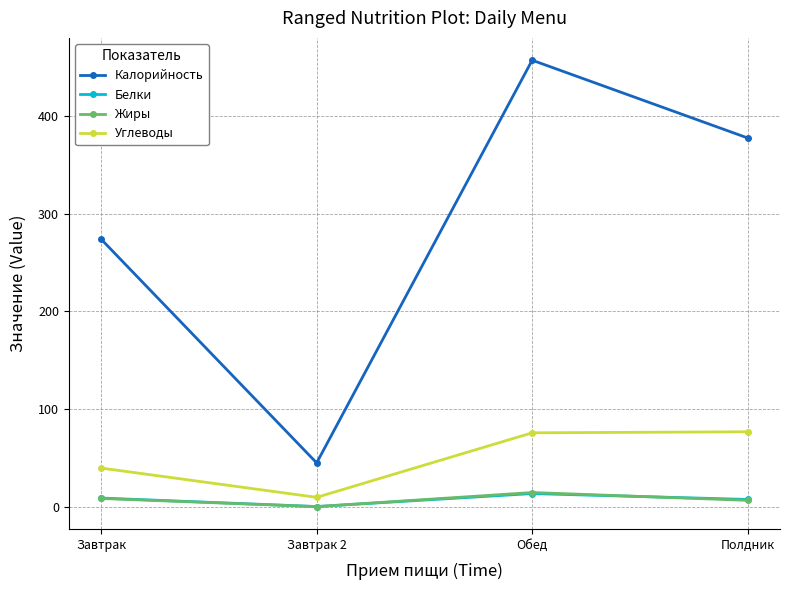

Which series has the largest range (max minus min)?

Калорийность